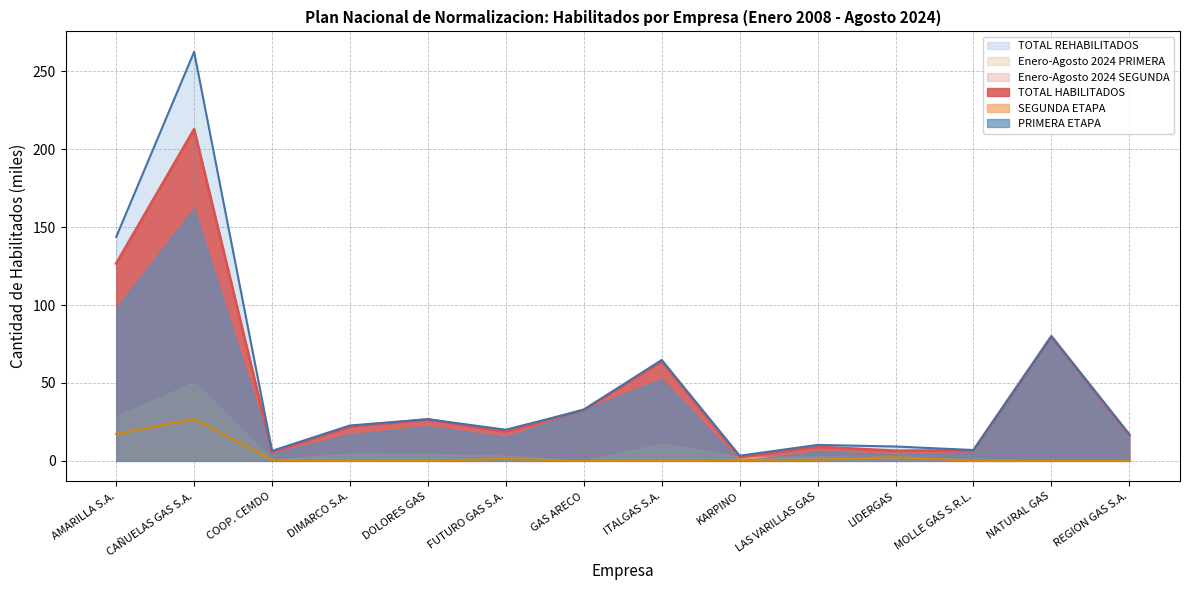

Which series has the widest spread of values?

TOTAL REHABILITADOS (line)